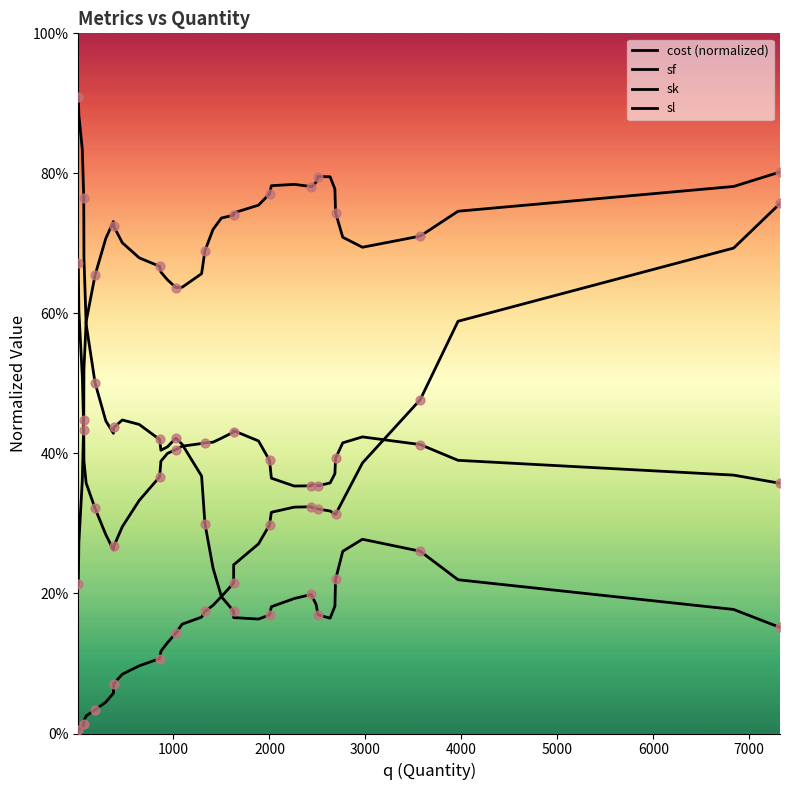

What are all the series names shown in the legend?

cost (normalized), sf, sk, sl